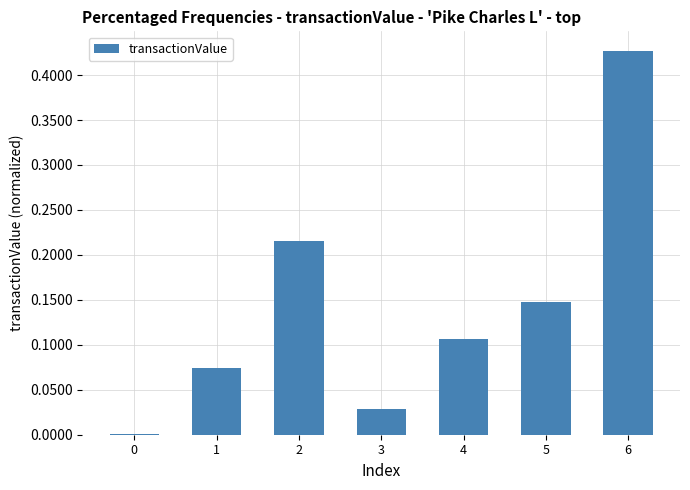

Count the number of categories in the chart.

7